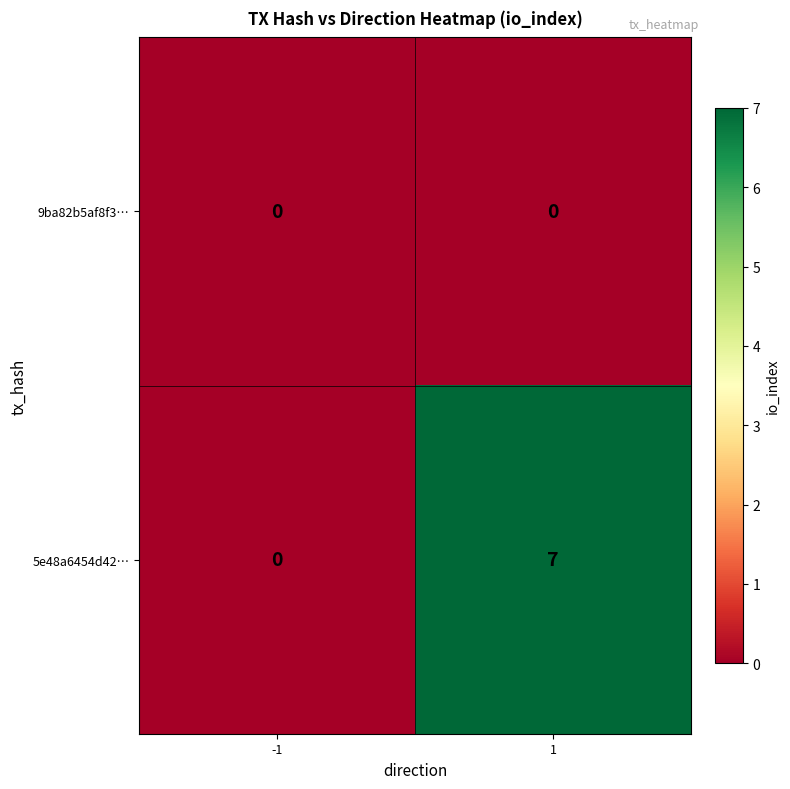

Rank the series at 1 from highest to lowest value.

5e48a6454d42…, 9ba82b5af8f3…